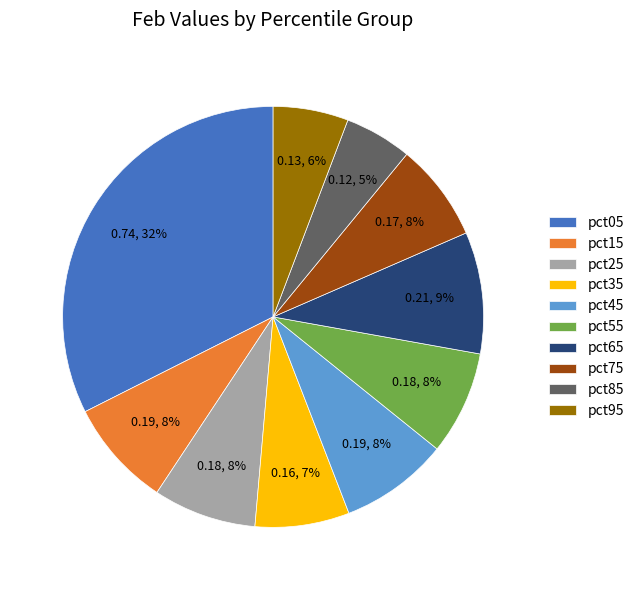

What percentage is the pct65 slice, to the nearest percent?

9%